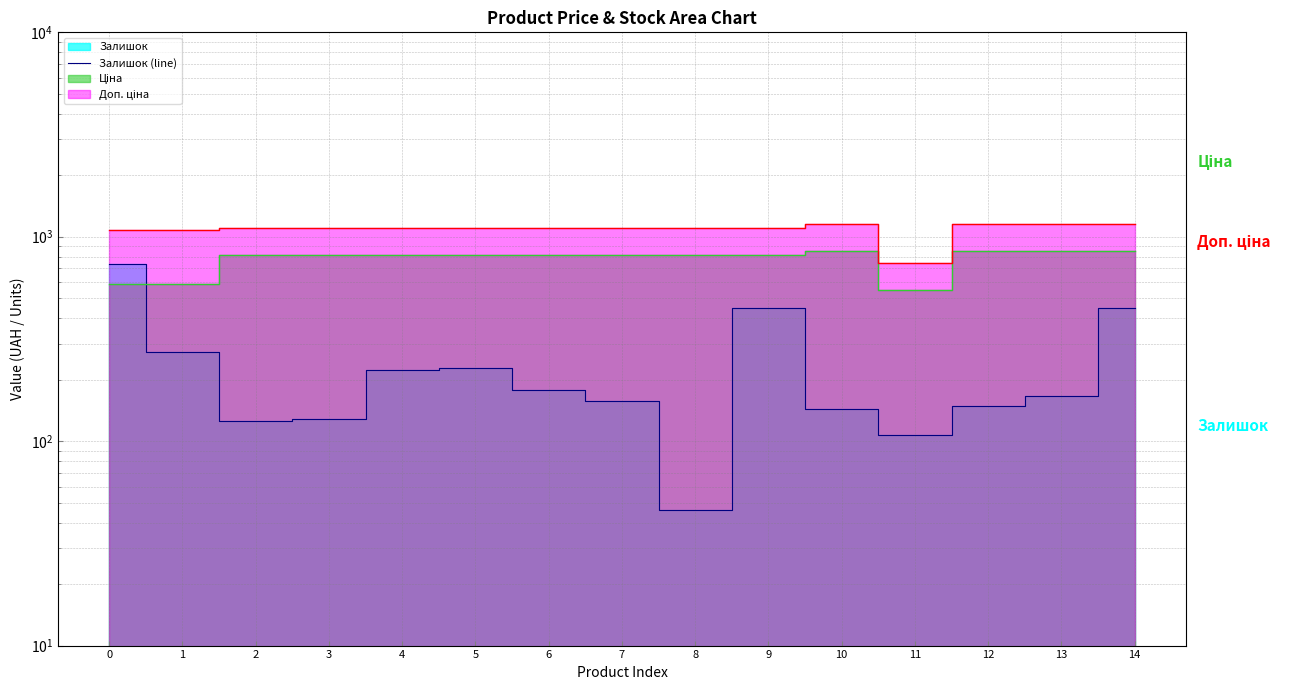

Reading left to right, extract all data points from this chart.

735	272	125	129	223	229	178	158	46	450	144	107	149	167	446